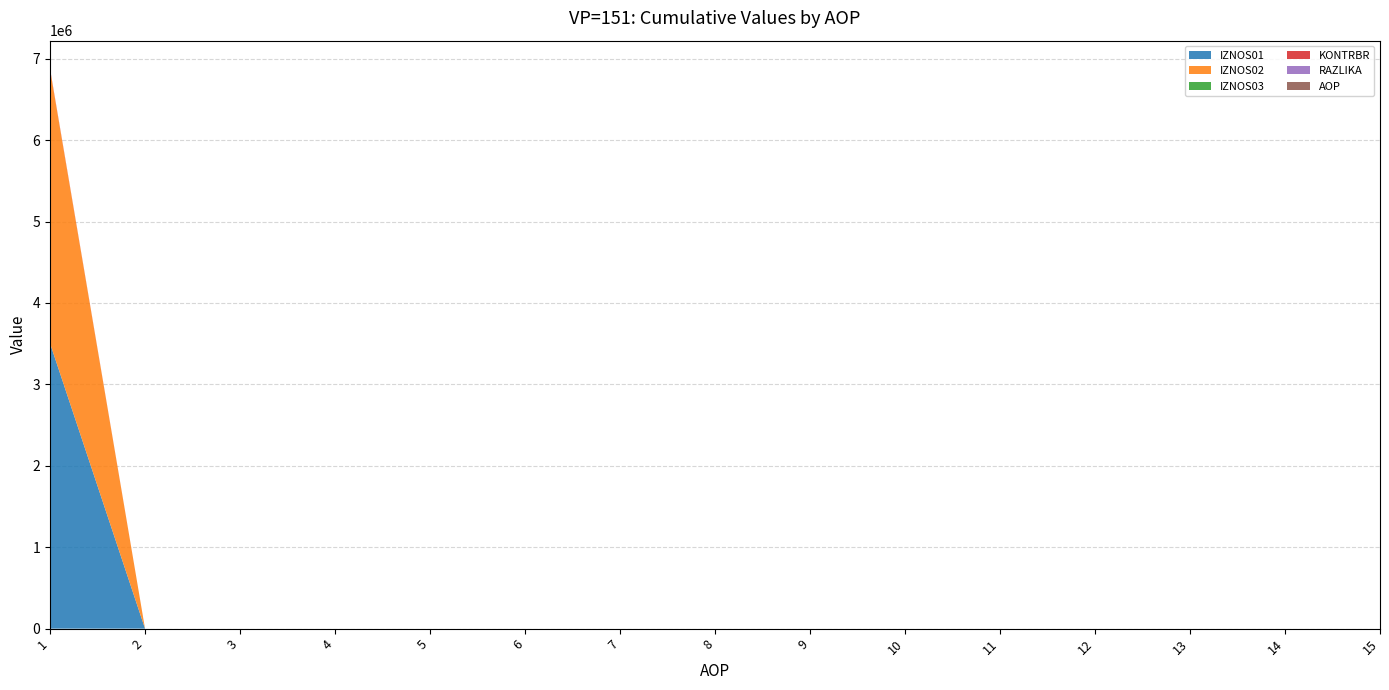

Reading left to right, list all the values displayed in this chart.

IZNOS01: 3505452.0	0.0	0.0	0.0	0.0	0.0	0.0	0.0	0.0	0.0	0.0	0.0	0.0	0.0	0.0
IZNOS02: 3362790.5	0.0	0.0	0.0	0.0	0.0	0.0	0.0	0.0	0.0	0.0	0.0	0.0	0.0	0.0
IZNOS03: 0.0	0.0	0.0	0.0	0.0	0.0	0.0	0.0	0.0	0.0	0.0	0.0	0.0	0.0	0.0
KONTRBR: 10231.0	0.0	0.0	0.0	0.0	0.0	0.0	0.0	0.0	0.0	0.0	0.0	0.0	0.0	0.0
RAZLIKA: 0.5	0.0	0.0	0.0	0.0	0.0	0.0	0.0	0.0	0.0	0.0	0.0	0.0	0.0	0.0
AOP: 1.0	2.0	3.0	4.0	5.0	6.0	7.0	8.0	9.0	10.0	11.0	12.0	13.0	14.0	15.0